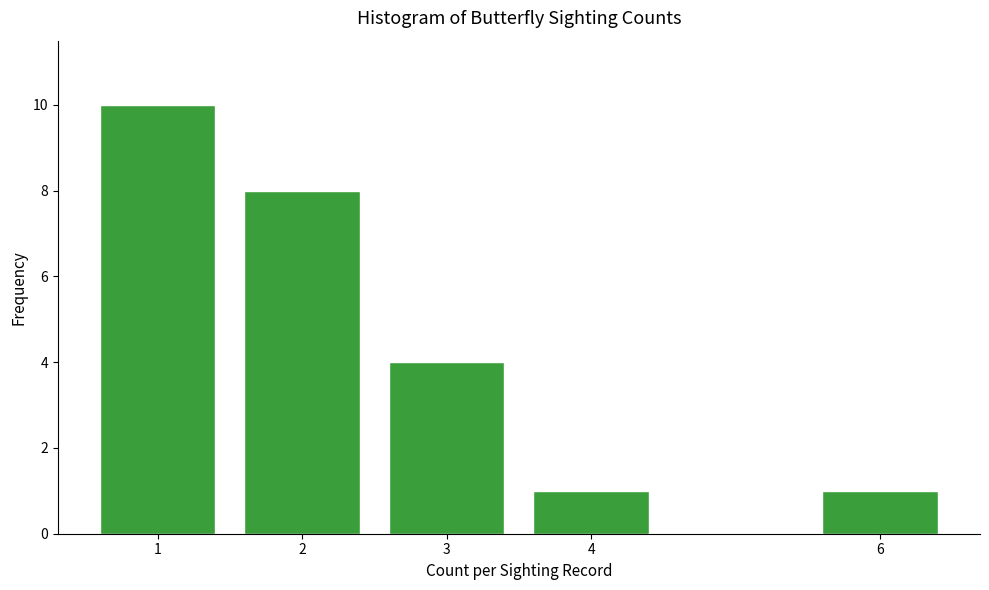

Reading right to left, what are all the values shown in this chart?

1	1	4	8	10